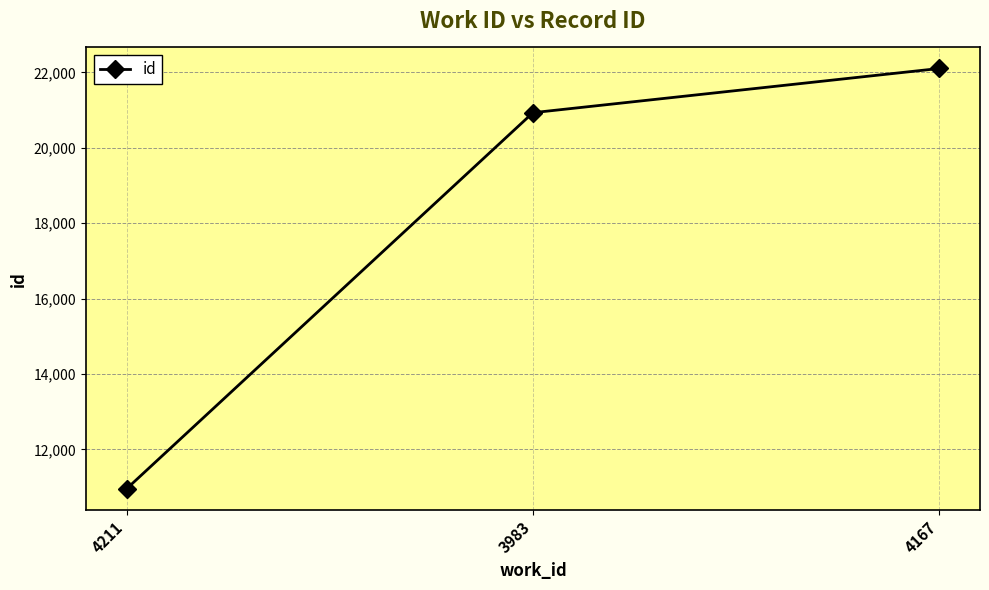

Is it true that the value at 3983 is 34629?

False